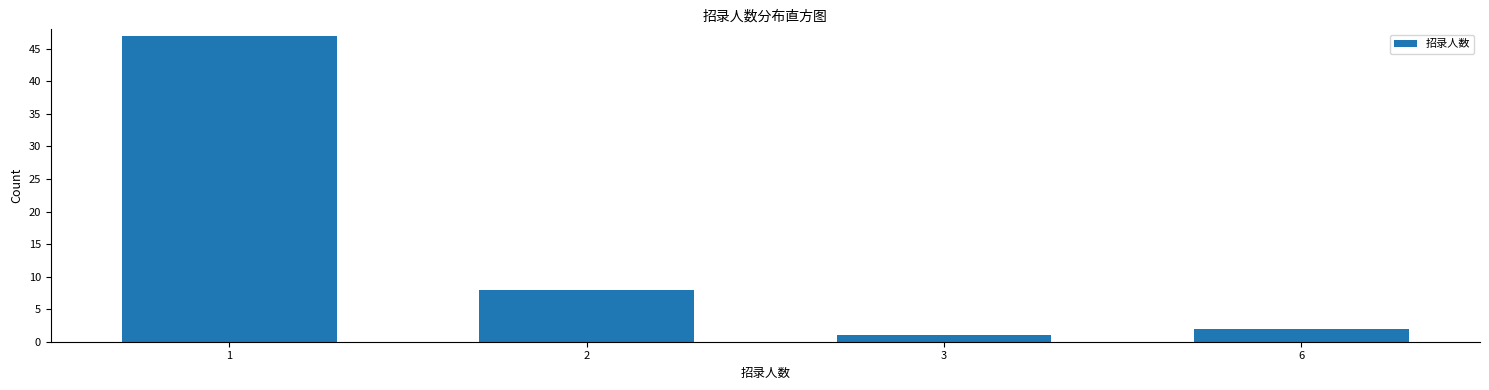

Reading left to right, list all the values displayed in this chart.

1=47	2=8	3=1	6=2